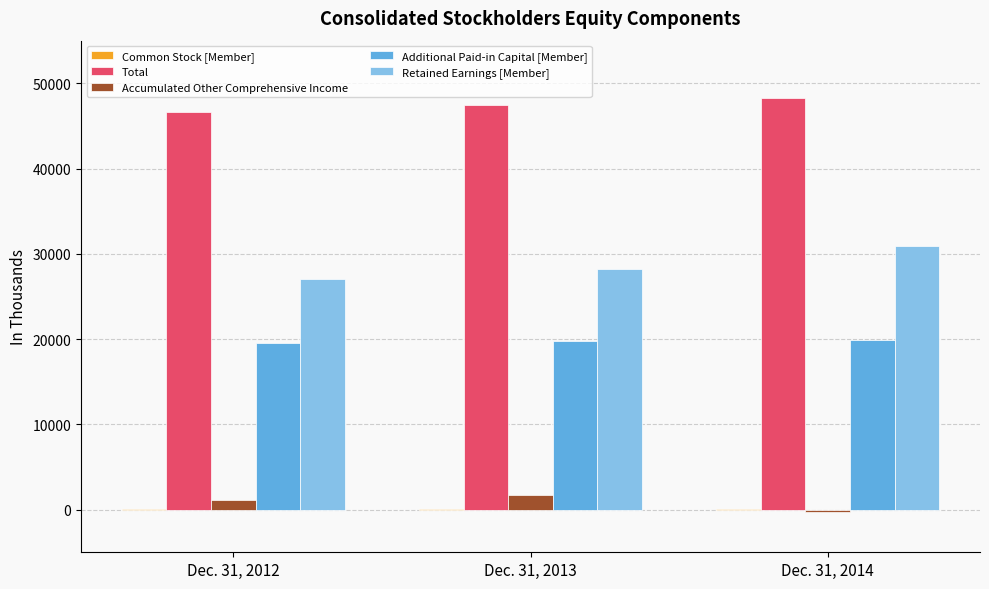

True or false: Additional Paid-in Capital [Member] has a value of 11627 at Dec. 31, 2014.

False